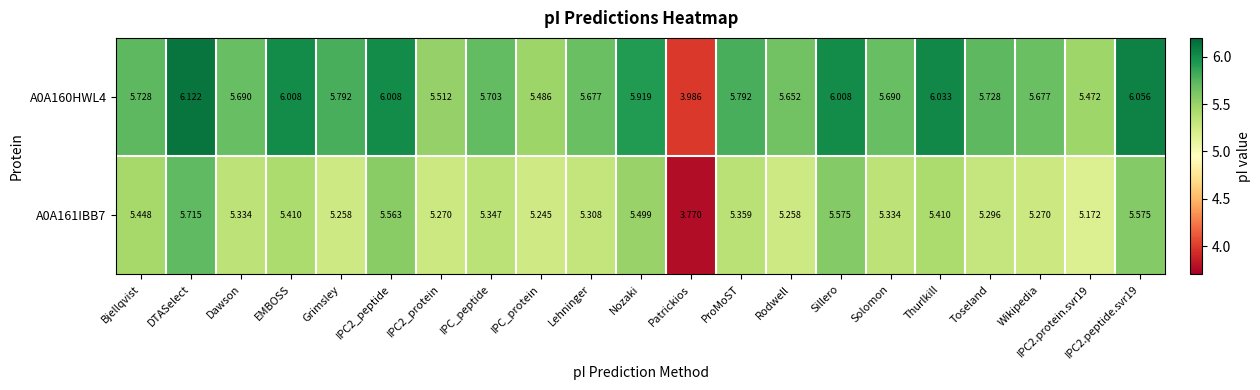

Which series has the widest spread of values?

A0A160HWL4